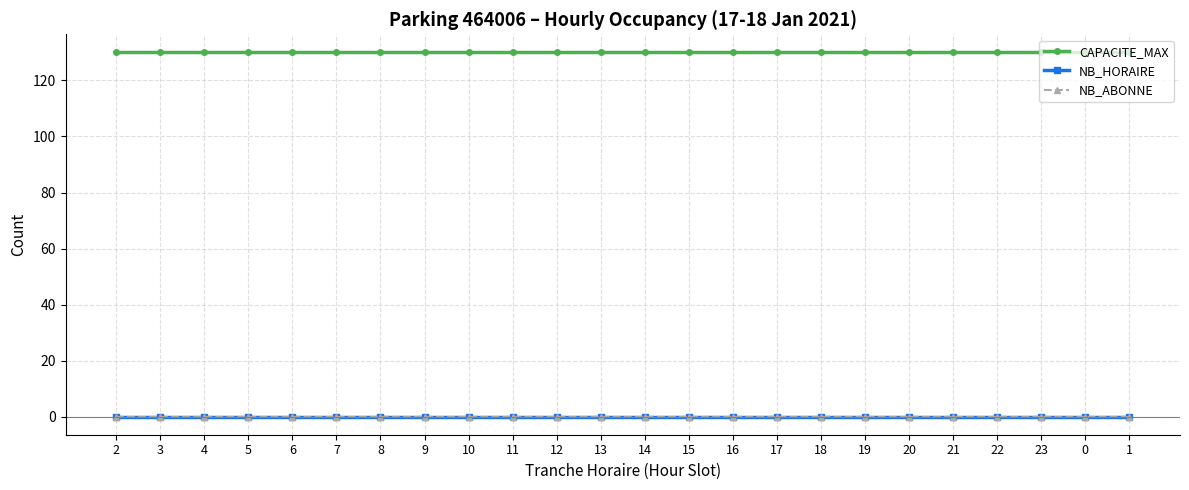

Which series has the largest range (max minus min)?

CAPACITE_MAX